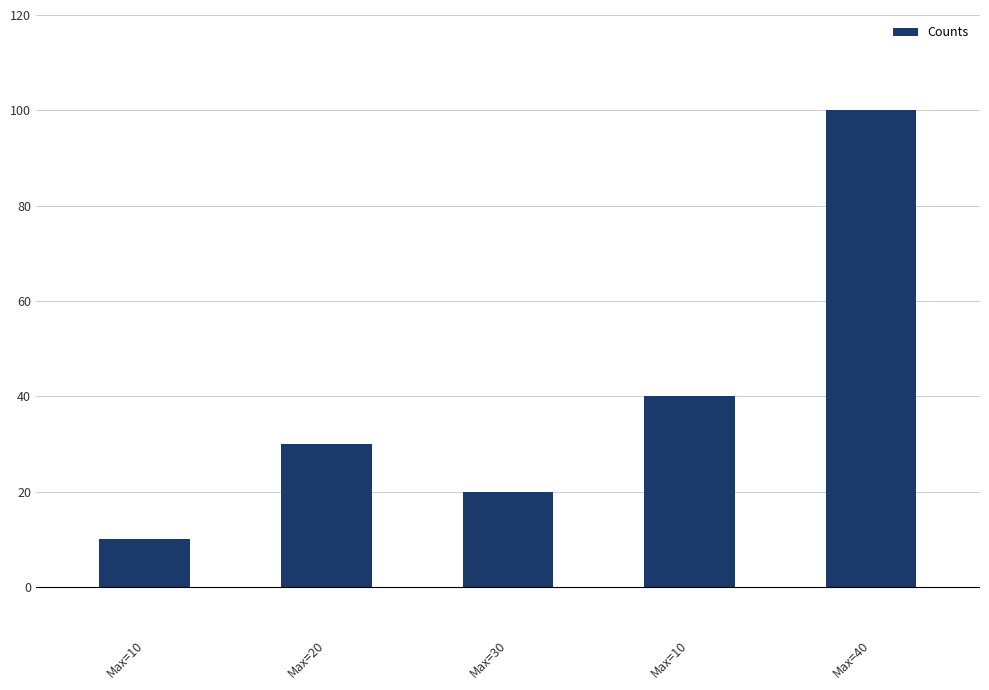

Does the chart contain stacked bars?

No